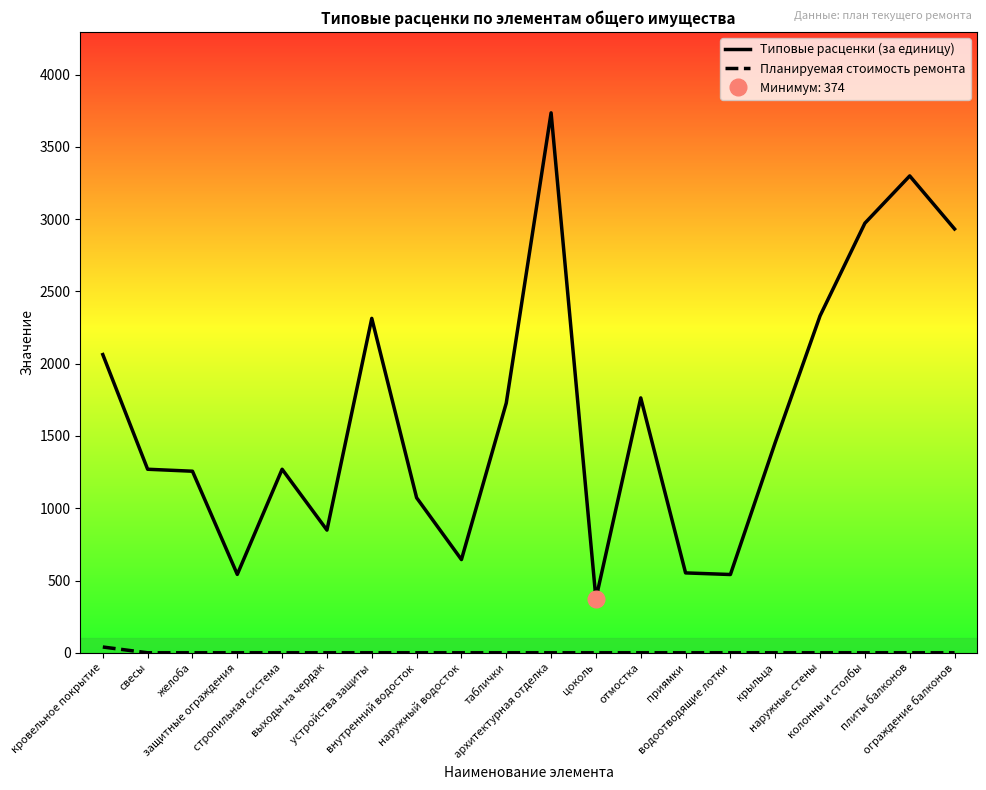

What is the label of the 11th point from the right?

таблички